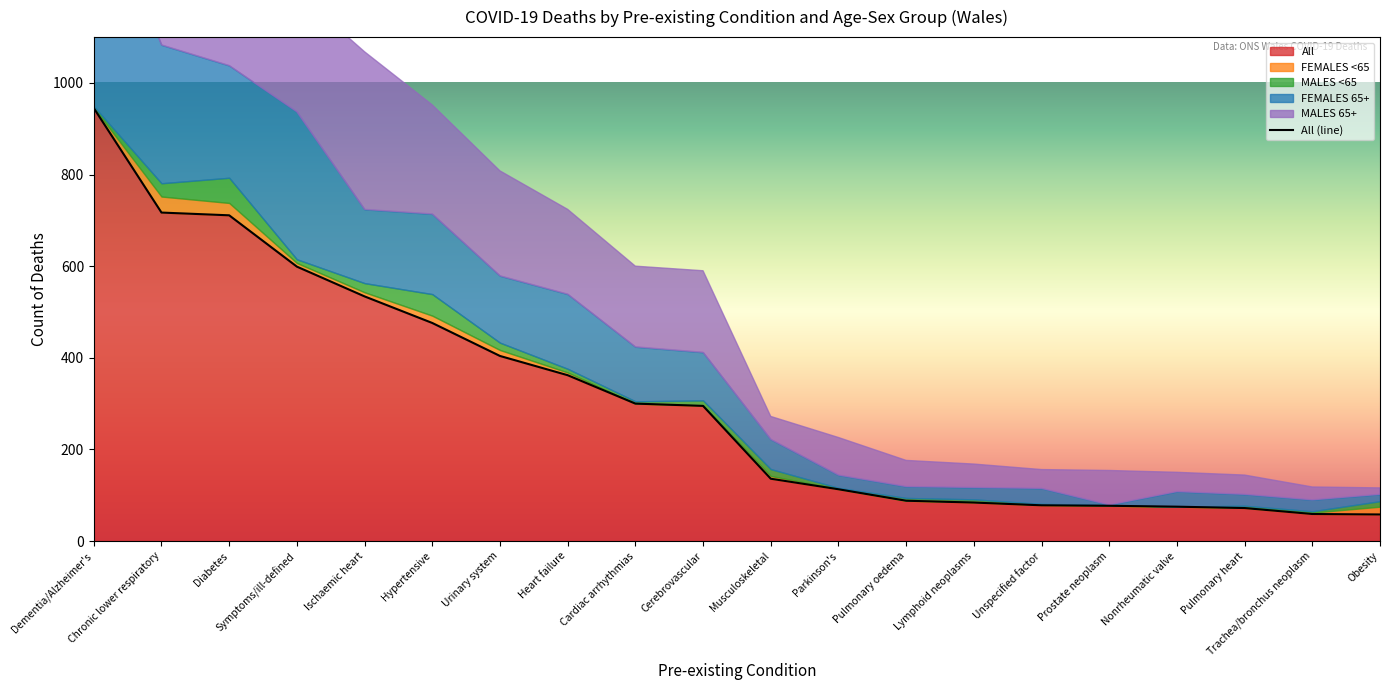

What is the total value across all series at Symptoms/ill-defined?

1198